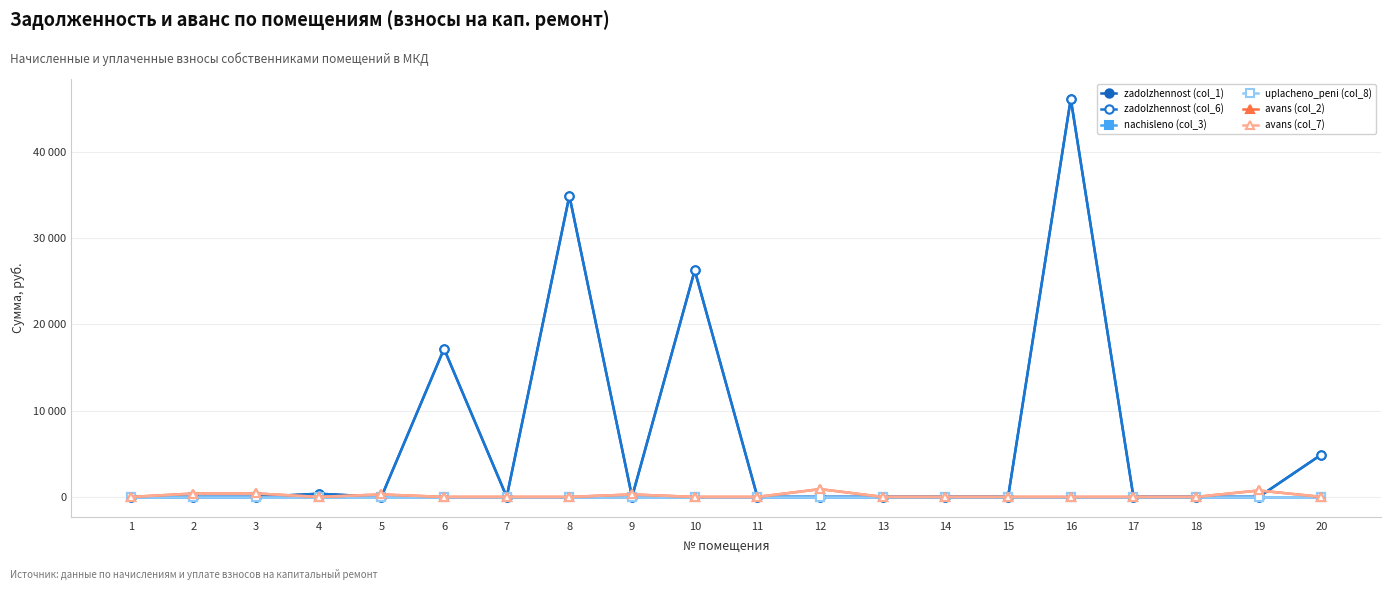

Does the chart have visible grid lines?

Yes